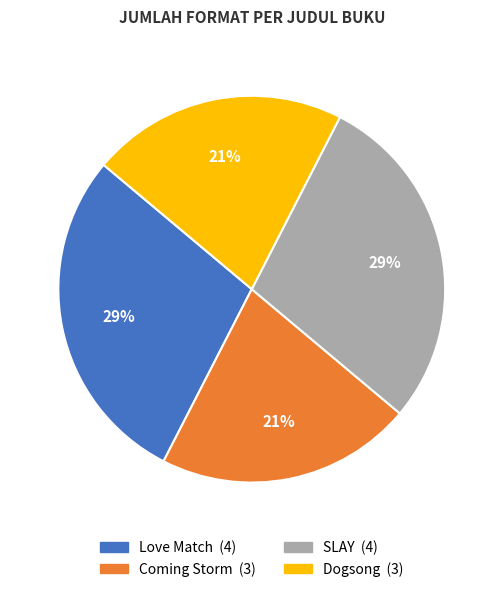

Do SLAY and Love Match together represent more than half of the pie?

Yes